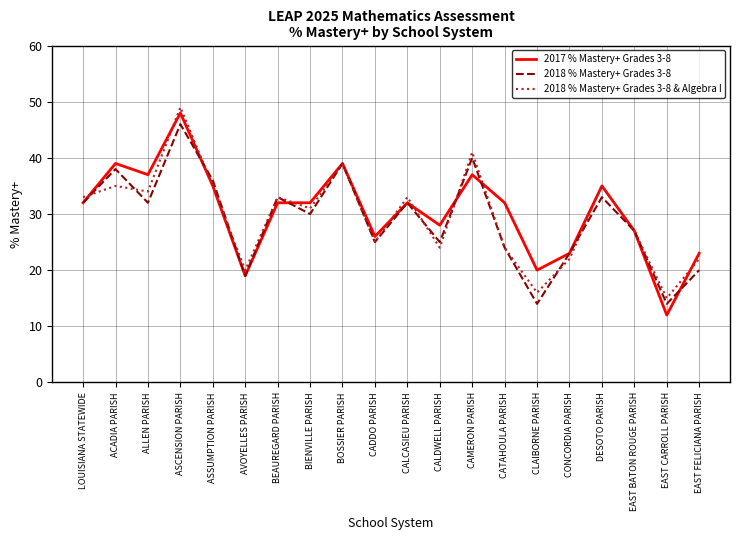

Reading left to right, extract all data points from this chart.

2017 % Mastery+ Grades 3-8: LOUISIANA STATEWIDE=32	ACADIA PARISH=39	ALLEN PARISH=37	ASCENSION PARISH=48	ASSUMPTION PARISH=35	AVOYELLES PARISH=19	BEAUREGARD PARISH=32	BIENVILLE PARISH=32	BOSSIER PARISH=39	CADDO PARISH=26	CALCASIEU PARISH=32	CALDWELL PARISH=28	CAMERON PARISH=37	CATAHOULA PARISH=32	CLAIBORNE PARISH=20	CONCORDIA PARISH=23	DESOTO PARISH=35	EAST BATON ROUGE PARISH=27	EAST CARROLL PARISH=12	EAST FELICIANA PARISH=23
2018 % Mastery+ Grades 3-8: LOUISIANA STATEWIDE=32	ACADIA PARISH=38	ALLEN PARISH=32	ASCENSION PARISH=46	ASSUMPTION PARISH=36	AVOYELLES PARISH=19	BEAUREGARD PARISH=33	BIENVILLE PARISH=30	BOSSIER PARISH=39	CADDO PARISH=25	CALCASIEU PARISH=32	CALDWELL PARISH=25	CAMERON PARISH=40	CATAHOULA PARISH=24	CLAIBORNE PARISH=14	CONCORDIA PARISH=23	DESOTO PARISH=33	EAST BATON ROUGE PARISH=27	EAST CARROLL PARISH=14	EAST FELICIANA PARISH=20
2018 % Mastery+ Grades 3-8 & Algebra I: LOUISIANA STATEWIDE=33	ACADIA PARISH=35	ALLEN PARISH=34	ASCENSION PARISH=49	ASSUMPTION PARISH=35	AVOYELLES PARISH=20	BEAUREGARD PARISH=33	BIENVILLE PARISH=31	BOSSIER PARISH=39	CADDO PARISH=25	CALCASIEU PARISH=33	CALDWELL PARISH=24	CAMERON PARISH=41	CATAHOULA PARISH=24	CLAIBORNE PARISH=16	CONCORDIA PARISH=22	DESOTO PARISH=35	EAST BATON ROUGE PARISH=27	EAST CARROLL PARISH=15	EAST FELICIANA PARISH=22